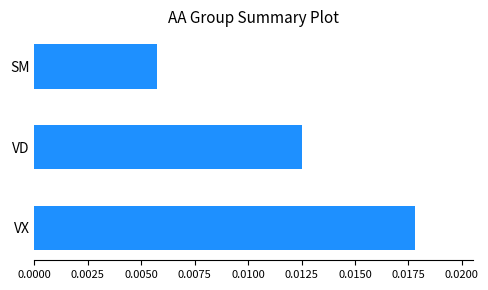

Between SM and VD, which is larger?

VD